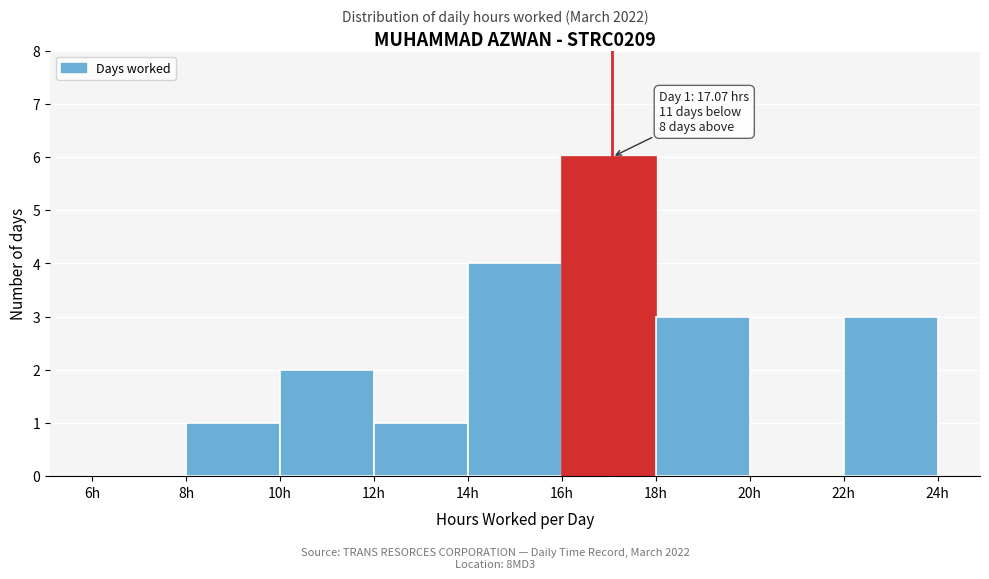

Over which range of the x-axis is the bar tallest?

16 to 18